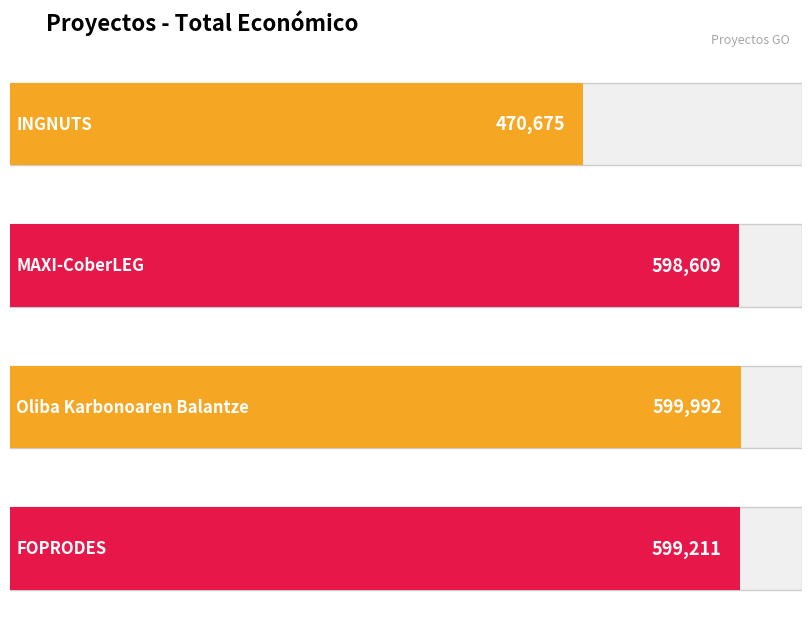

What is the average value?

567122